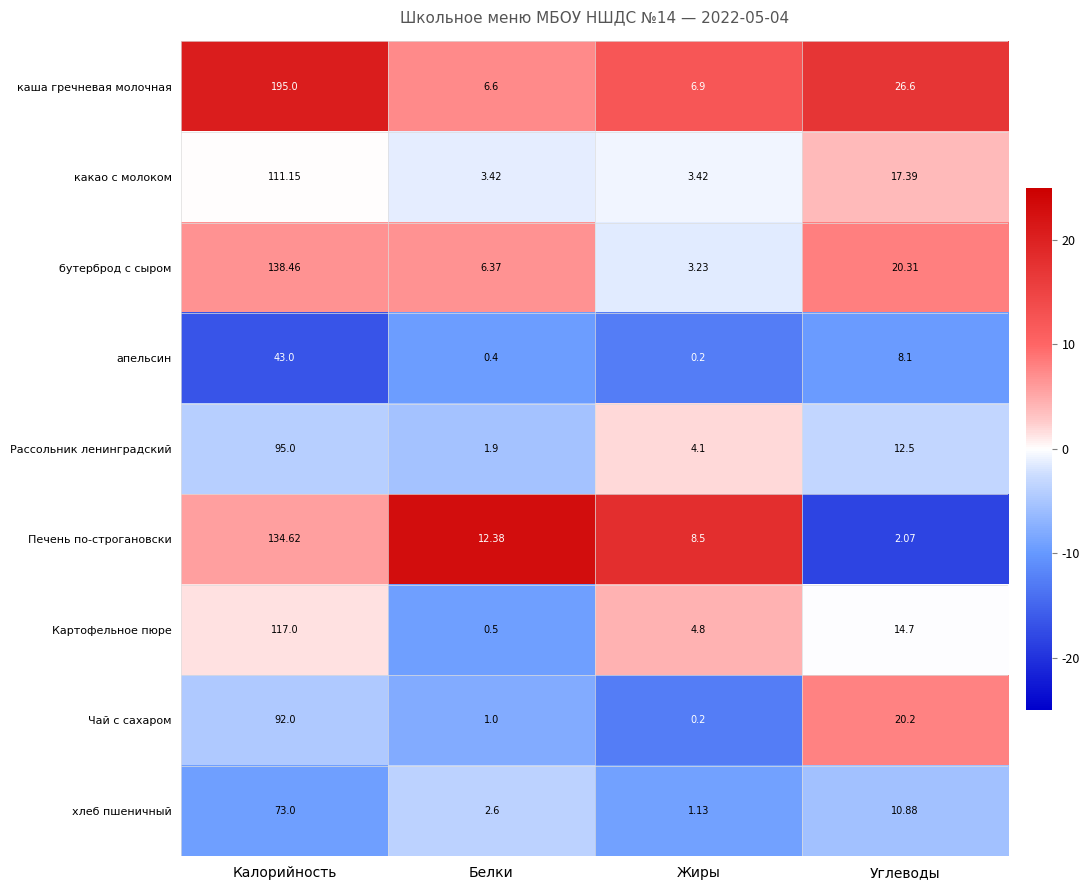

At which label does Рассольник ленинградский reach its minimum?

Белки